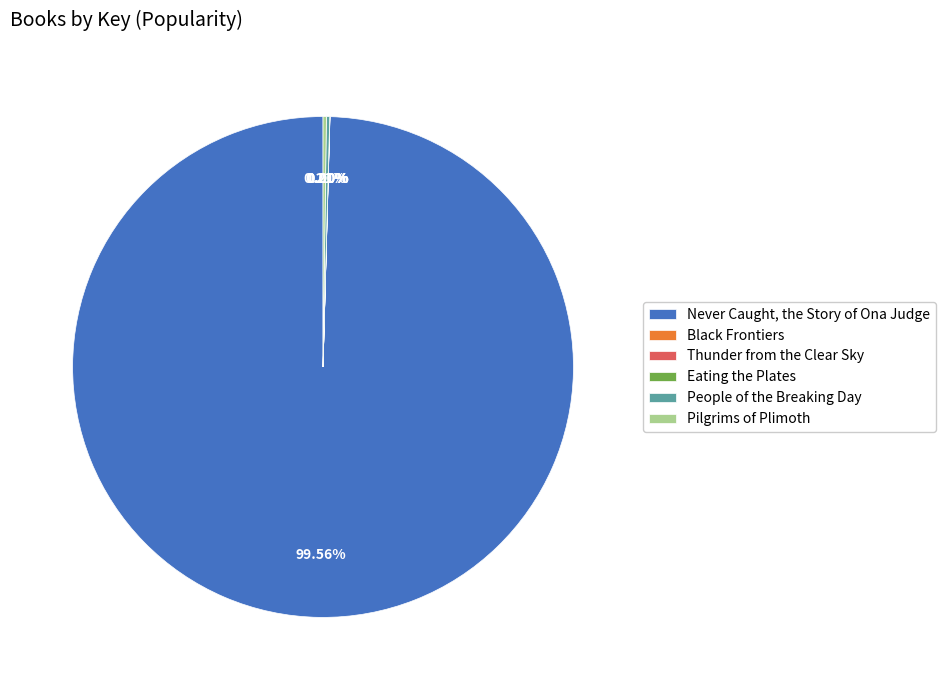

What is the largest slice in the pie chart?

Never Caught, the Story of Ona Judge